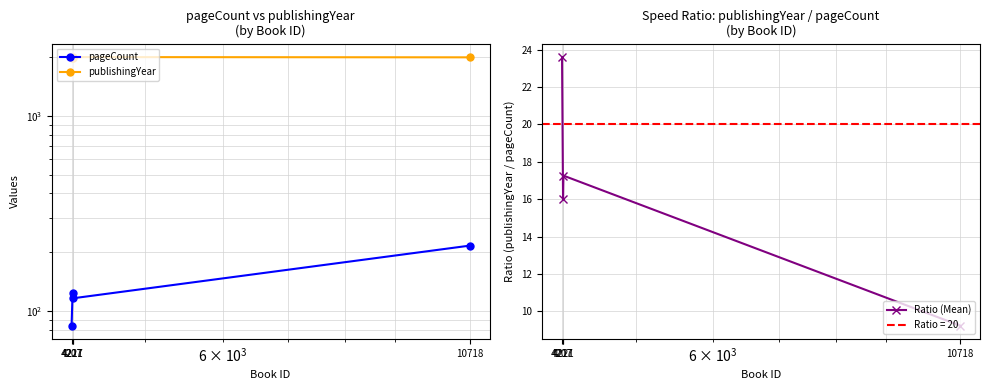

What is the value of the publishingYear point at the 3rd from the left?

2002.0